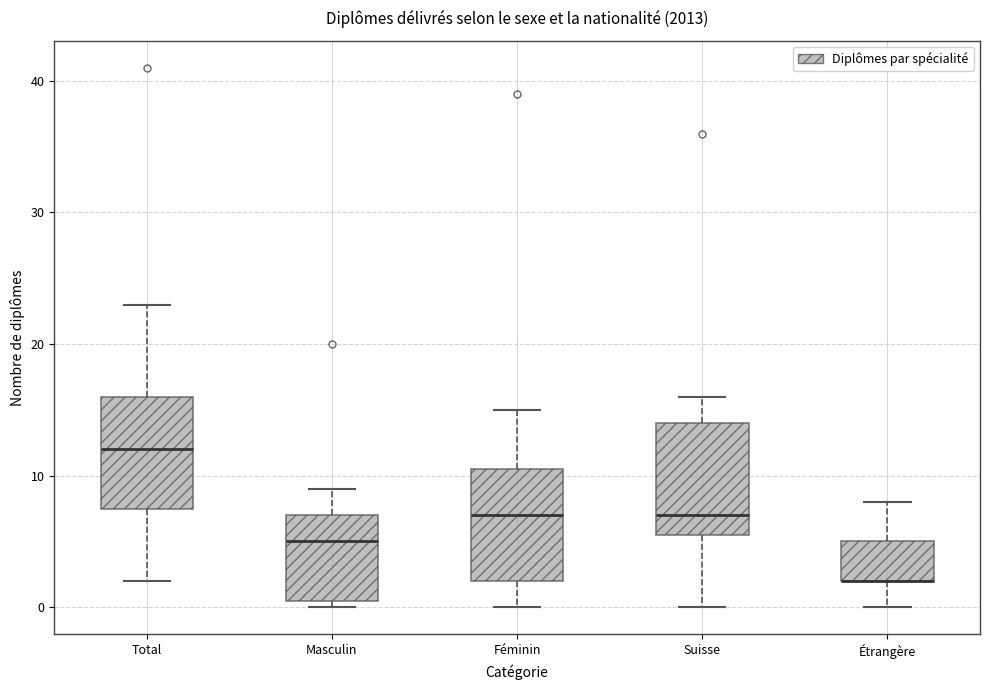

Where is the upper edge of the box for Total on the y-axis? The values are not printed on the chart, so give them approximately, as read against the axis.

16